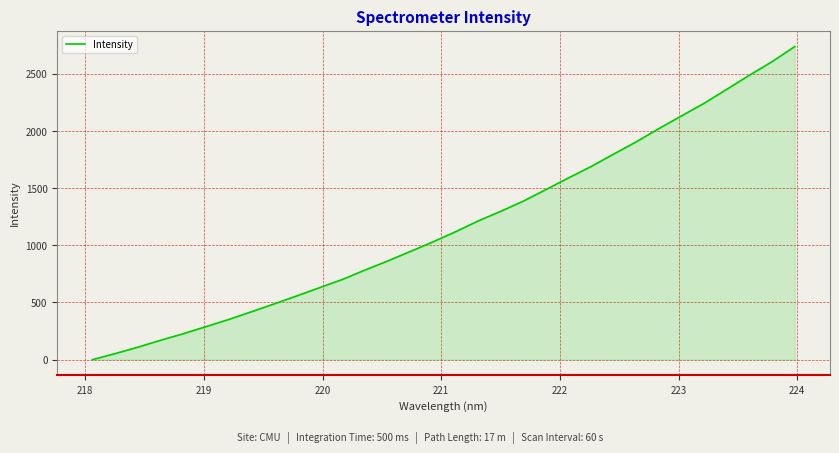

What is the difference between the maximum and minimum values?

2739.9